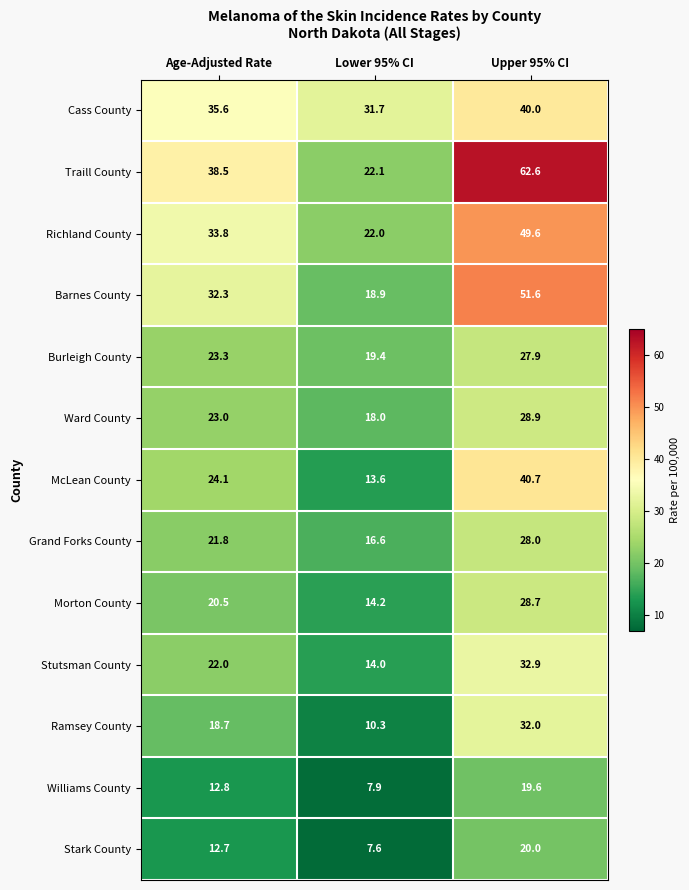

What is the difference between the highest and lowest values at Lower 95% CI?

24.1